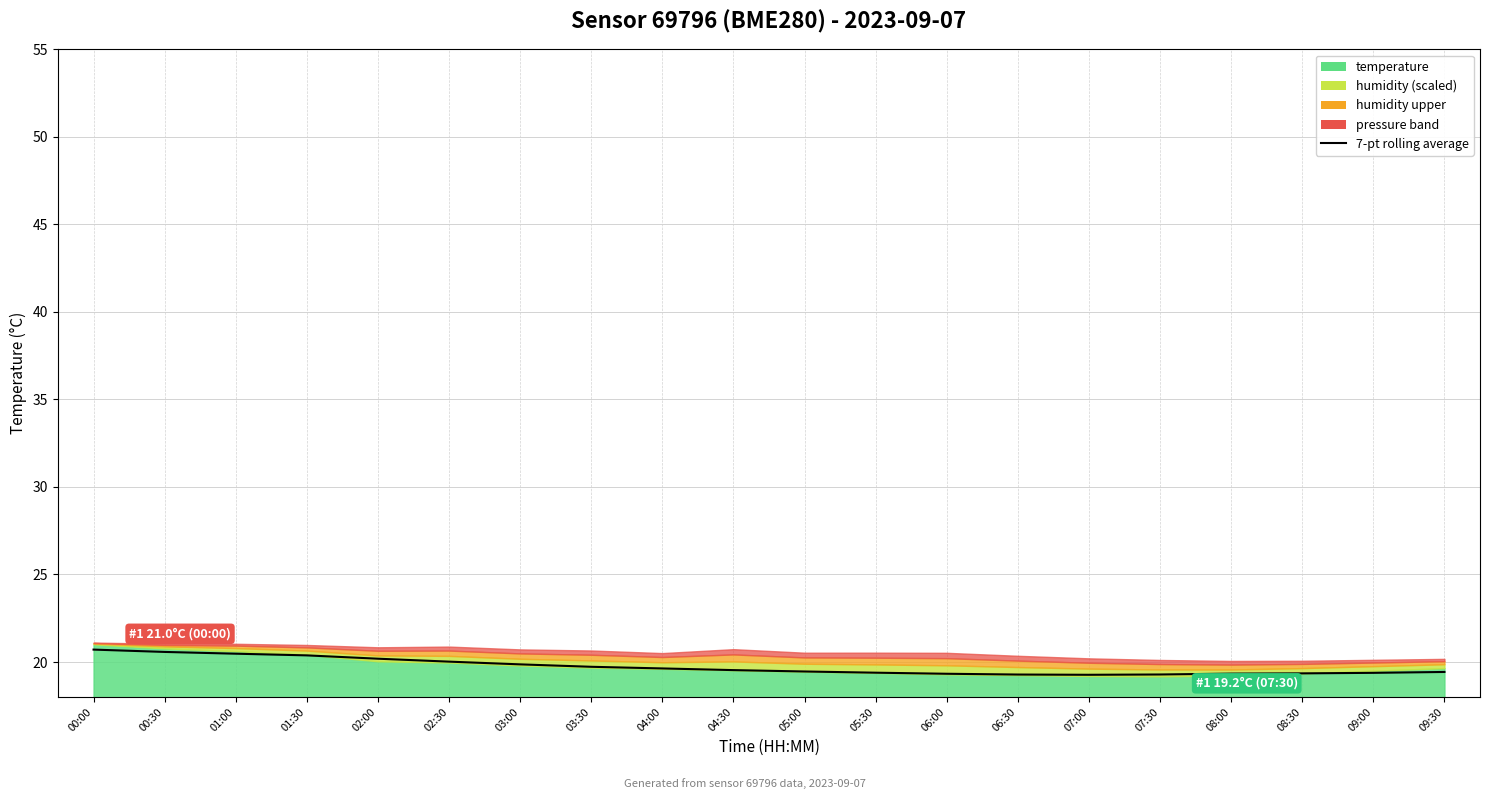

What is the change in value from 00:00 to 09:00?

-1.3